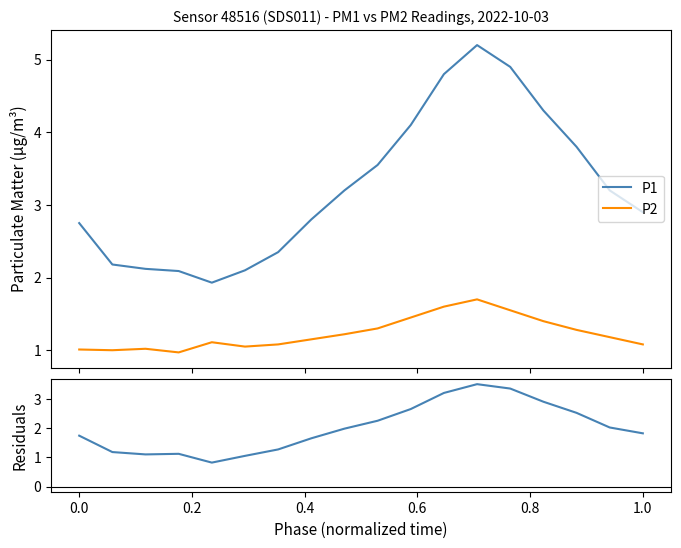

Which series has the largest total across all categories?

P1